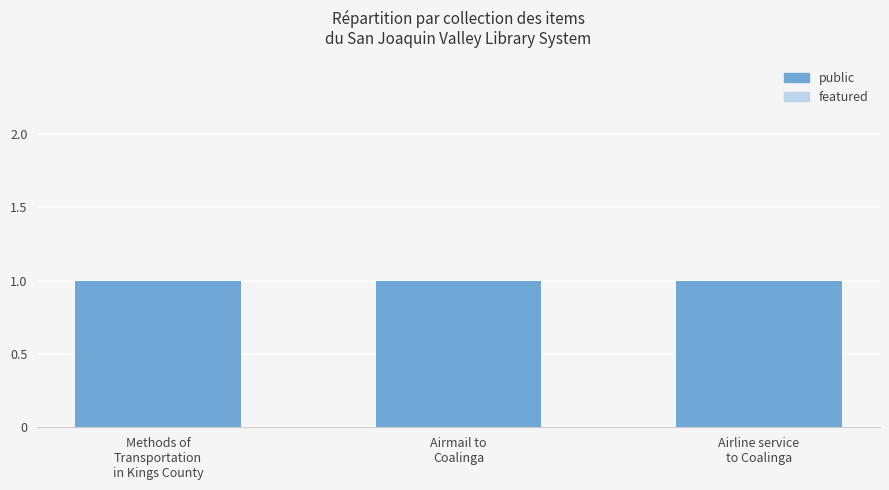

Reading right to left, extract all data points from this chart.

public: Airline service
to Coalinga=1	Airmail to
Coalinga=1	Methods of
Transportation
in Kings County=1
featured: Airline service
to Coalinga=0	Airmail to
Coalinga=0	Methods of
Transportation
in Kings County=0